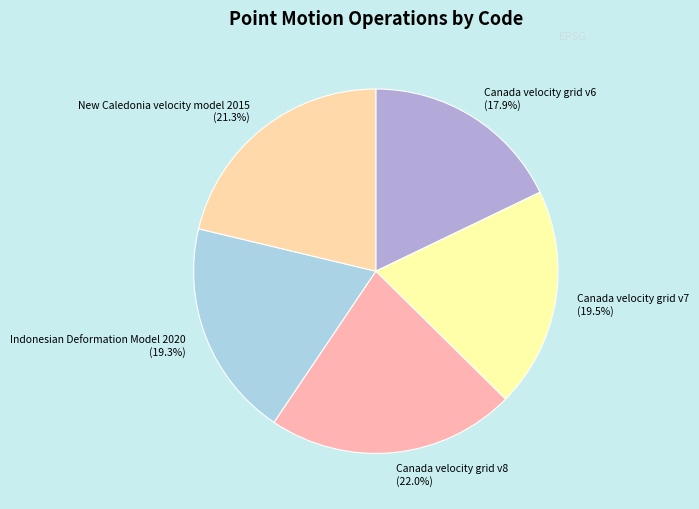

To the nearest percent, what is the average slice percentage?

20%